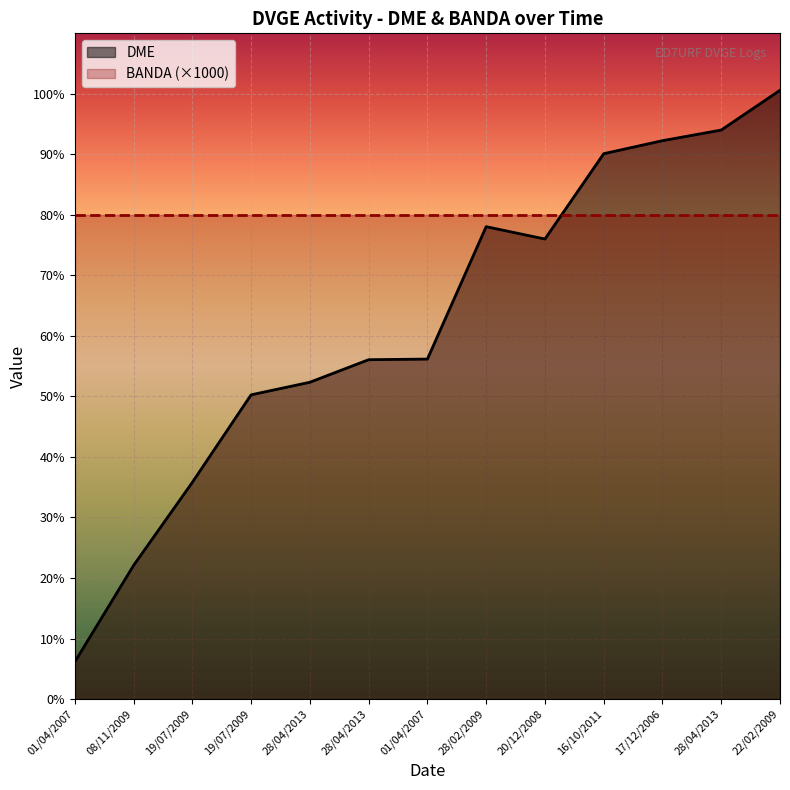

List the labels in order of value, largest first.

22/02/2009, 28/04/2013, 17/12/2006, 16/10/2011, 28/02/2009, 20/12/2008, 01/04/2007, 28/04/2013, 28/04/2013, 19/07/2009, 19/07/2009, 08/11/2009, 01/04/2007